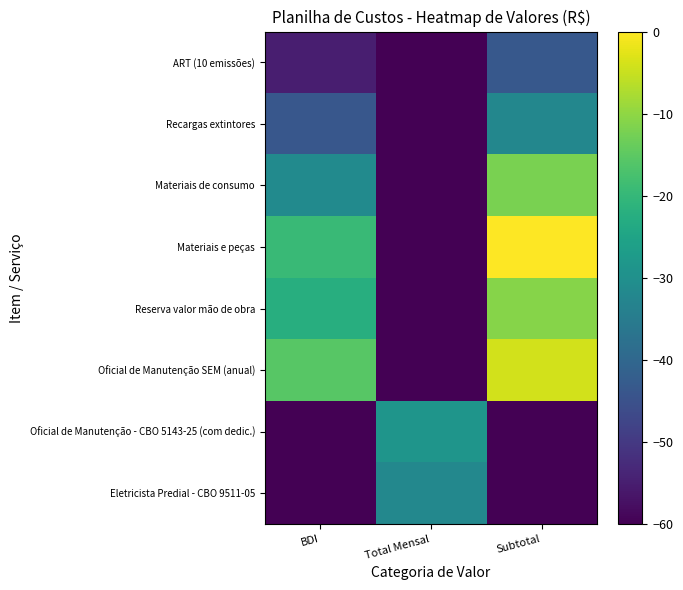

What is the spread (max minus min) of values at BDI?

215.2